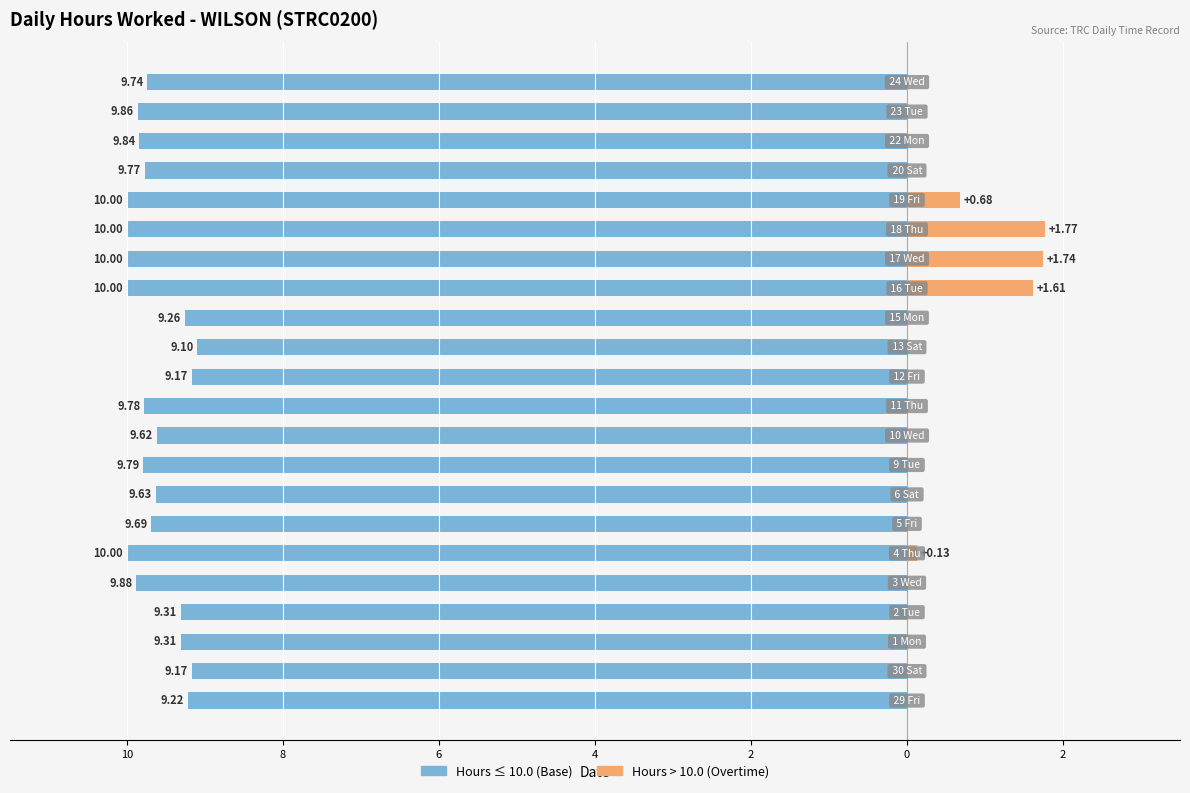

What is the maximum value for Hours > 10.0?

1.8